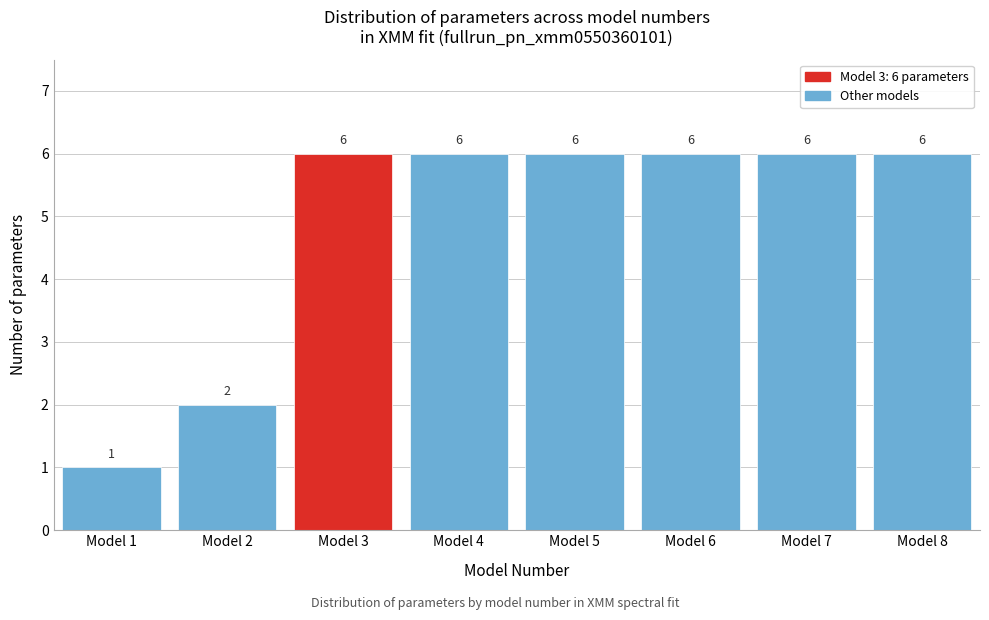

Reading left to right, extract all data points from this chart.

1	2	6	6	6	6	6	6